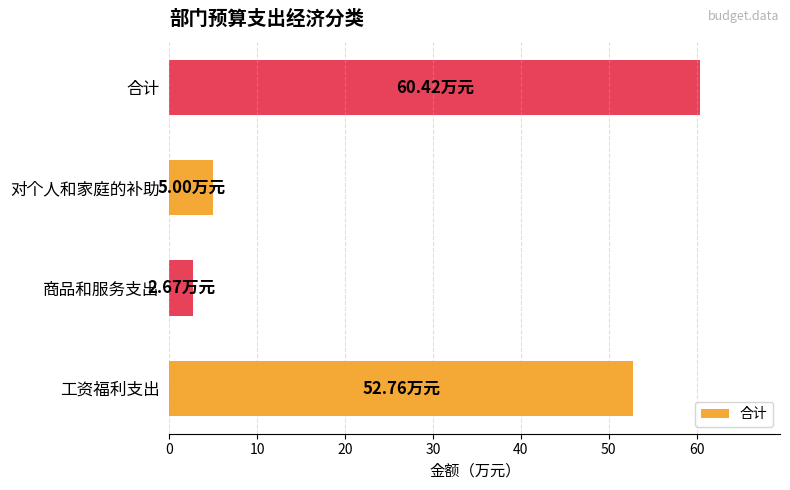

Which category has the highest value across all series?

合计